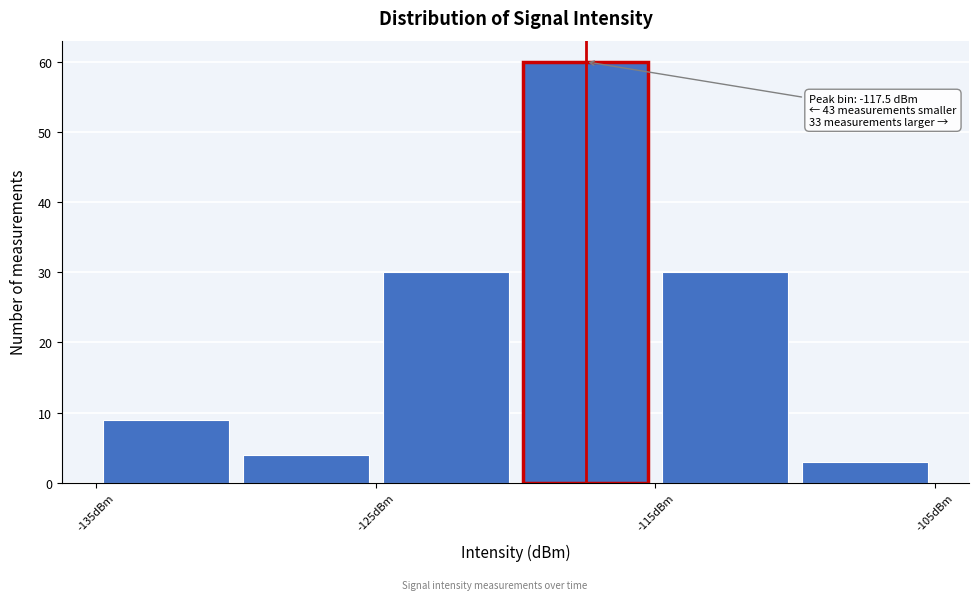

Over which range of the x-axis is the bar tallest?

-120 to -115